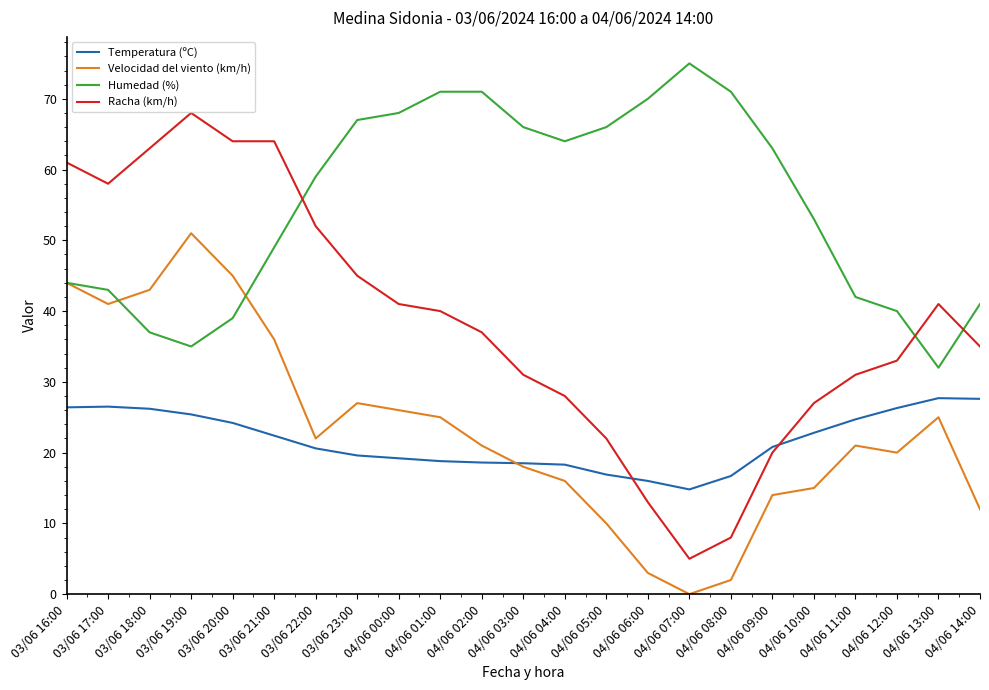

True or false: Humedad (%) and Temperatura (ºC) cross at least once.

False